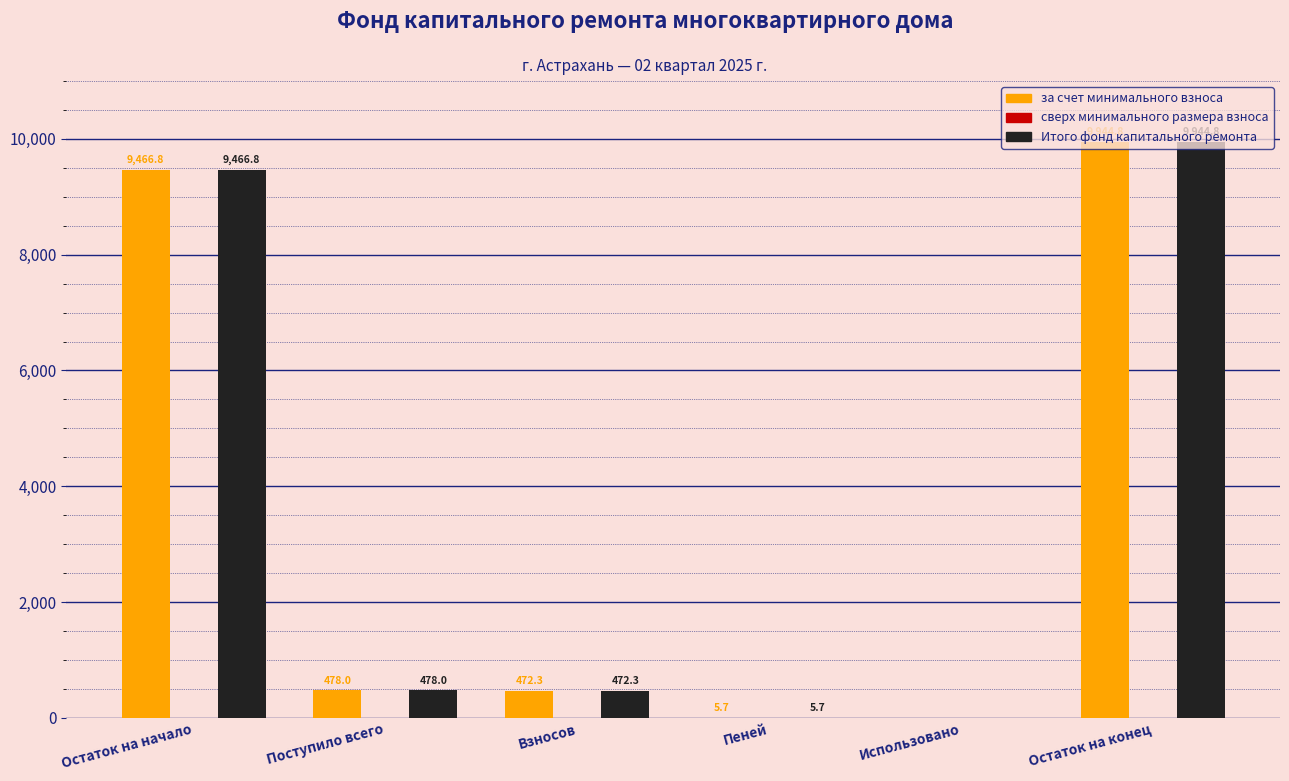

At which label does за счет минимального взноса reach its peak?

Остаток на конец